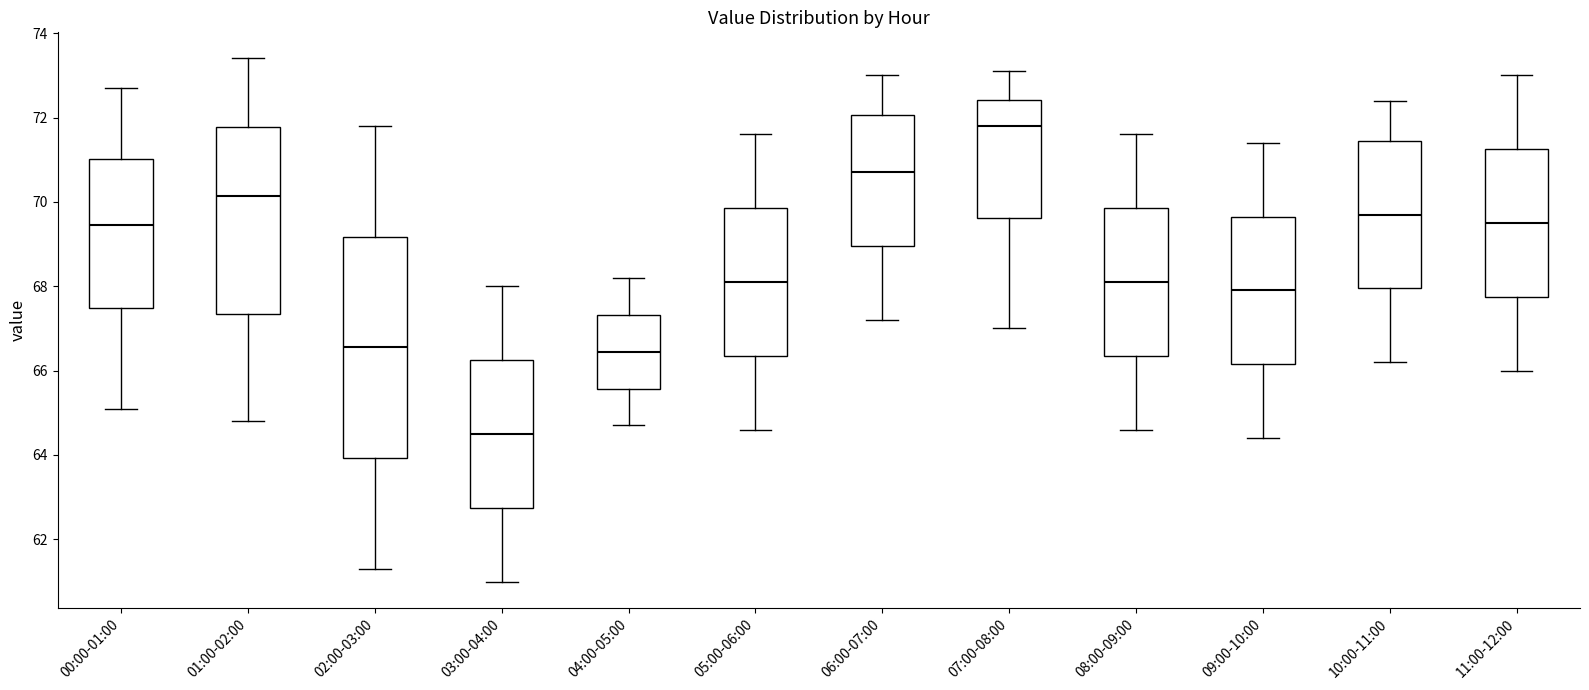

Which box has the highest median line?

07:00-08:00